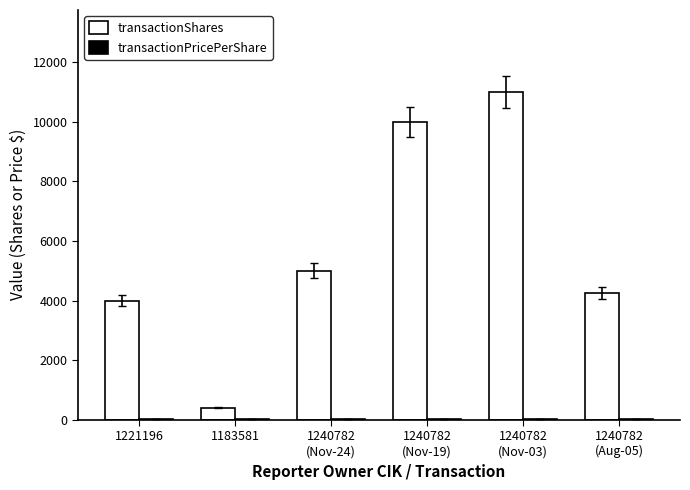

Which series changed the most between 1240782
(Nov-24) and 1240782
(Aug-05)?

transactionShares